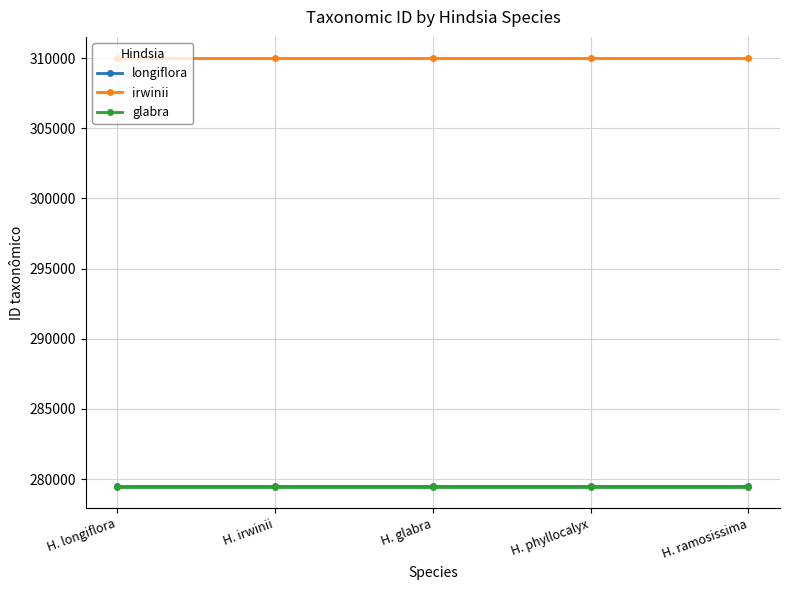

What is the difference between the highest and lowest values at H. glabra?

30526